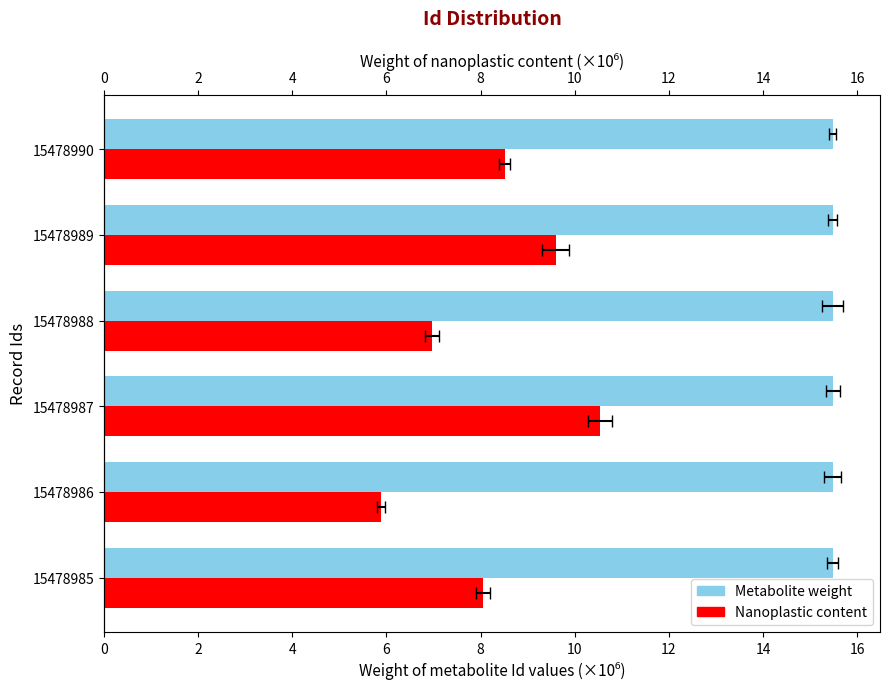

What is the value of the Metabolite weight bar at the 1st from the left?

15.5